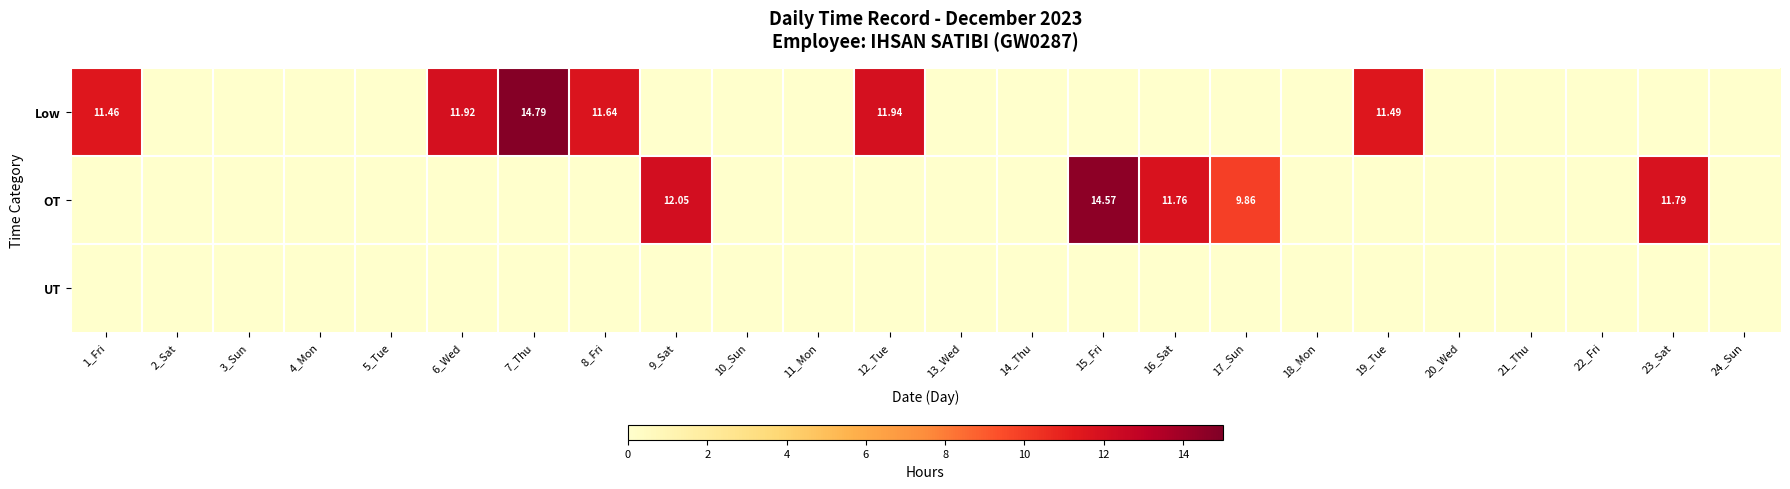

Is the value of OT at 15_Fri greater than the value of Low at 12_Tue?

Yes